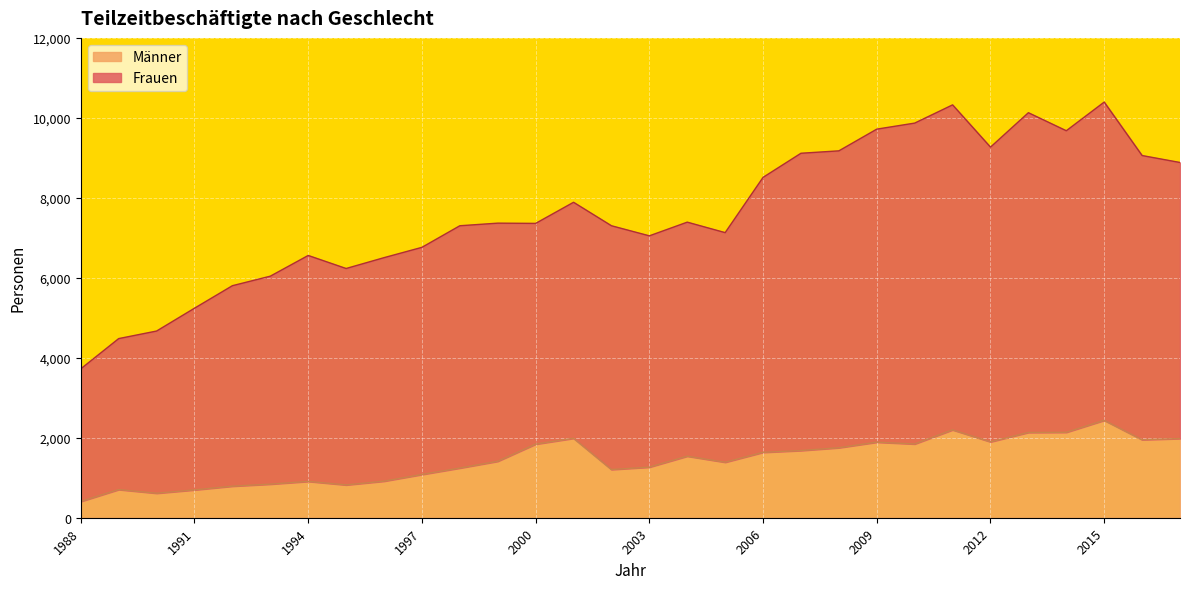

In Männer, how many points are lower than both neighbors (excluding endpoints)?

7